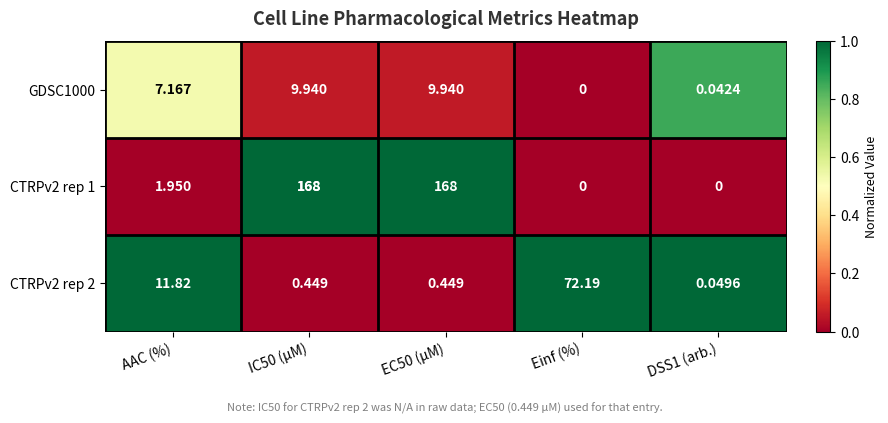

What is the spread (max minus min) of values at Einf (%)?

72.2